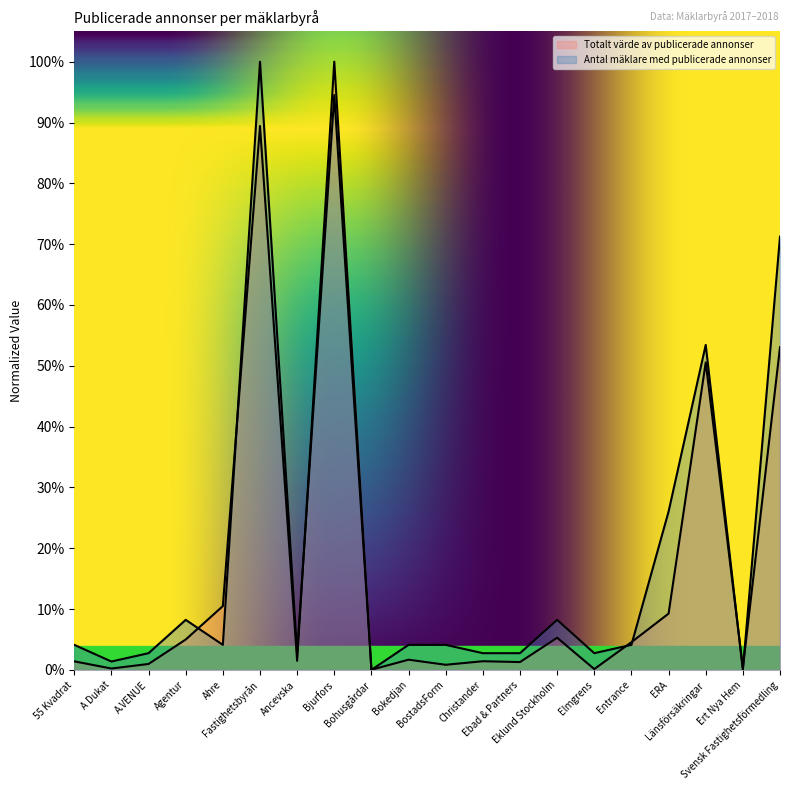

List the labels in order of Antal mäklare med publicerade annonser value, smallest first.

Bohusgårdar, Ert Nya Hem, A Dukat, A.VENUE, Ancevska, Christander, Ebad & Partners, Elmgrens, 55 Kvadrat, Ahre, Bokedjan, BostadsForm, Entrance, Agentur, Eklund Stockholm, ERA, Länsförsäkringar, Svensk Fastighetsförmedling, Bjurfors, Fastighetsbyrån